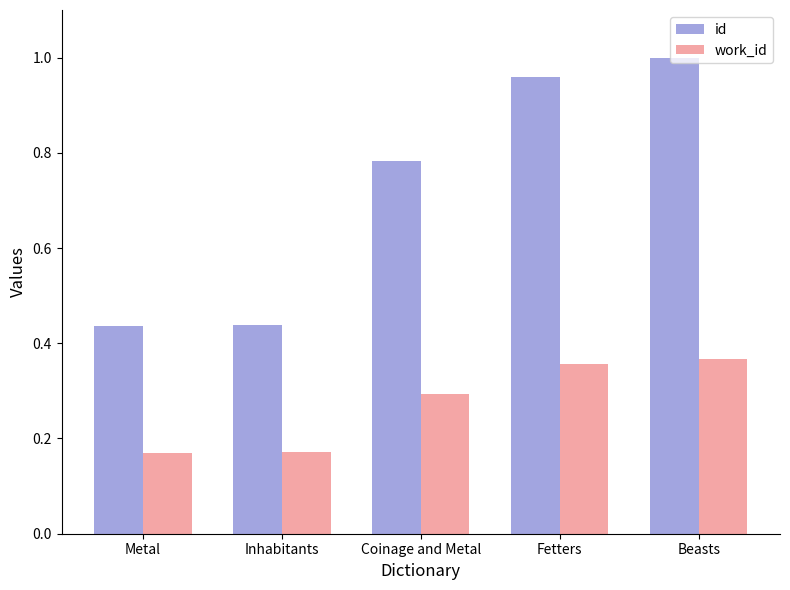

At which label does id reach its peak?

Beasts